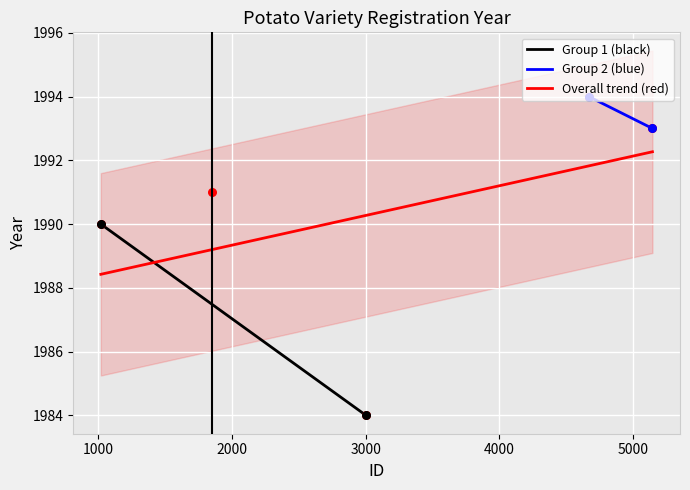

What is the maximum value for Group 1 (black)?

1990.0